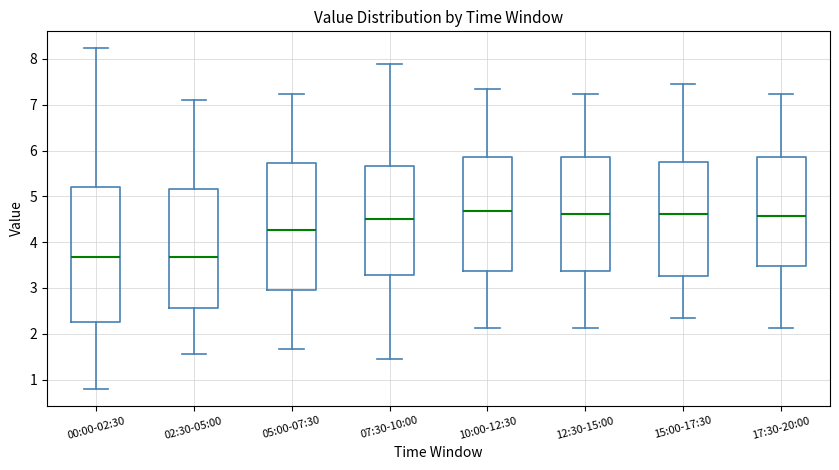

Which box is the tallest, from its lower edge to its upper edge?

00:00-02:30